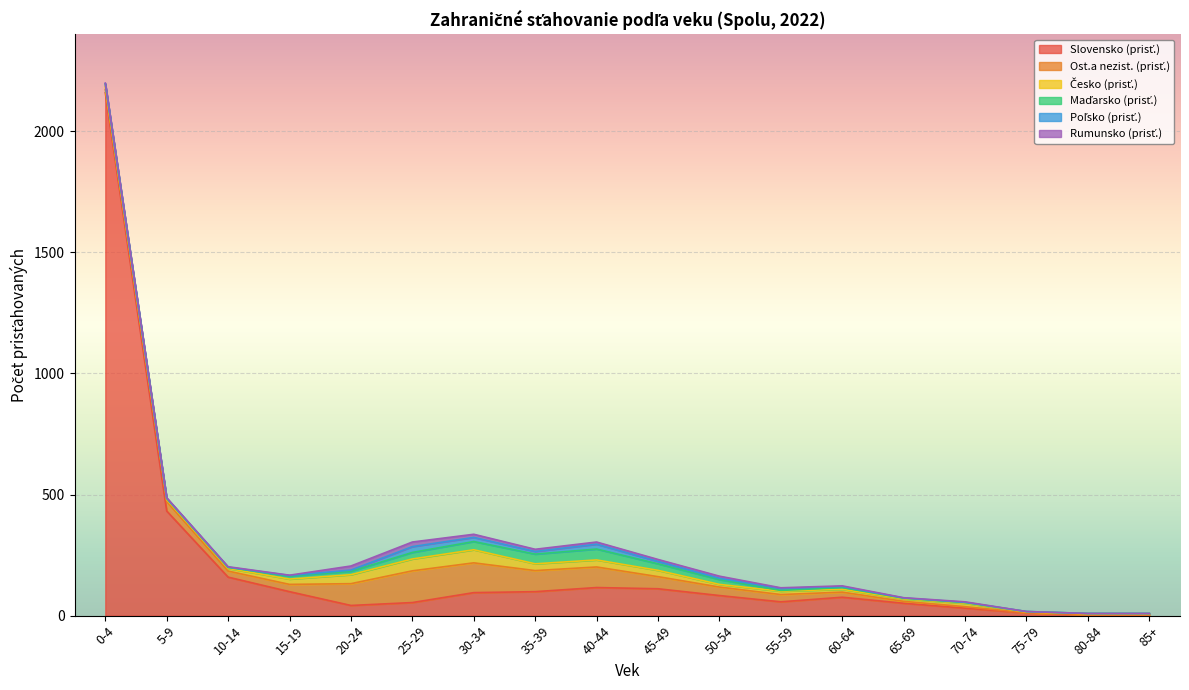

True or false: Česko (prisť.) has a value of 28 at 35-39.

True